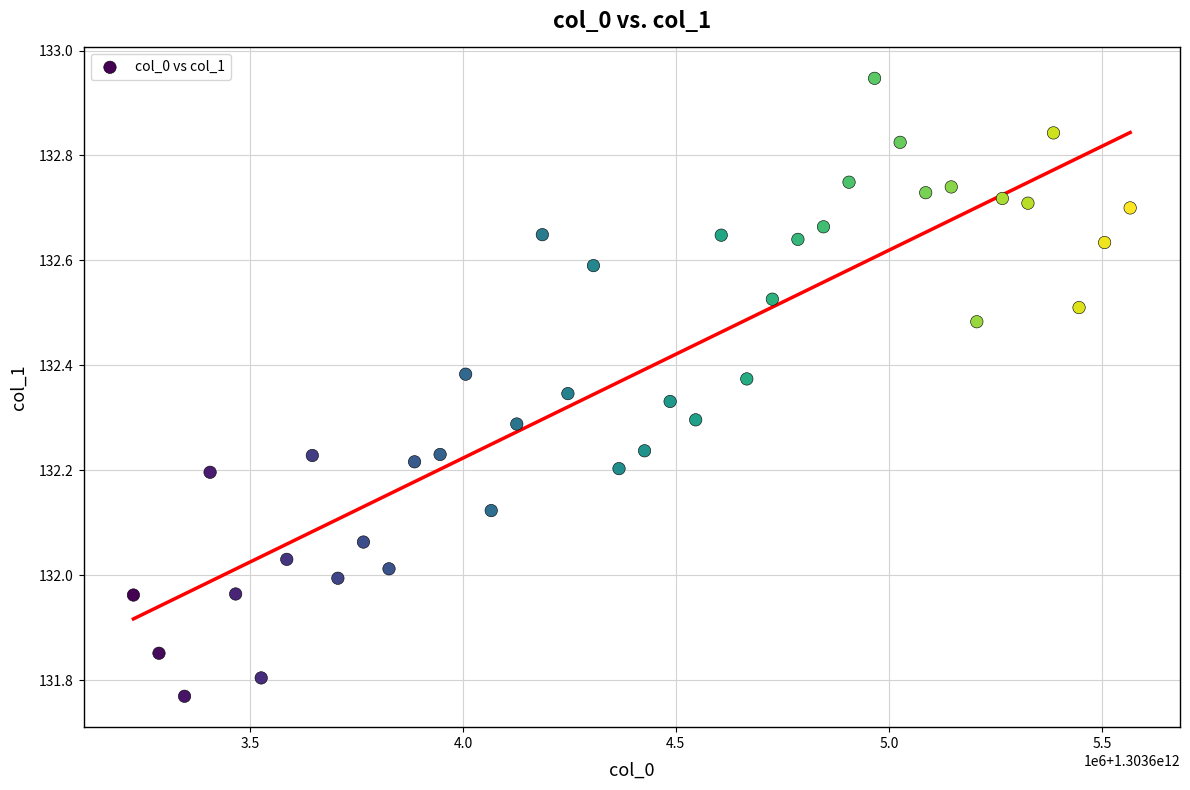

What is the range of Y values (max minus min)?

1.2